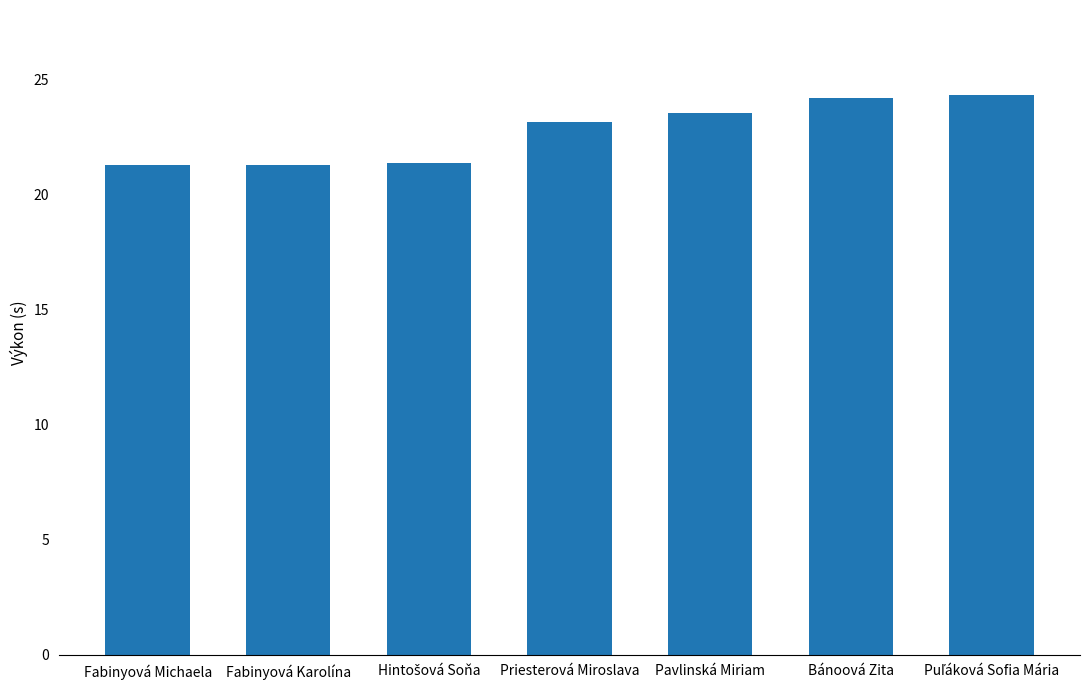

What is the average value?

22.7